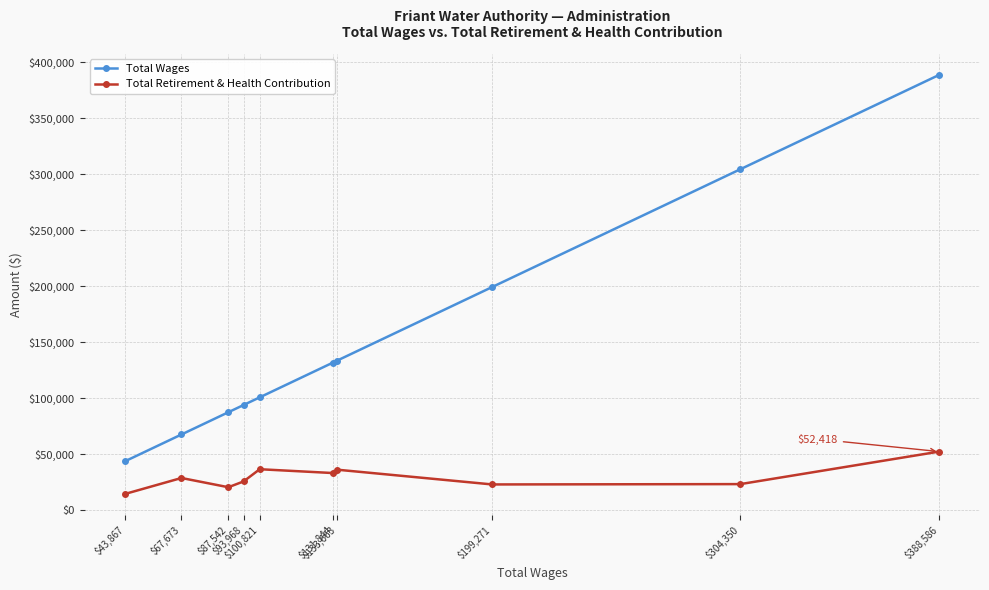

What is the total value across all series at $100,821?

137502